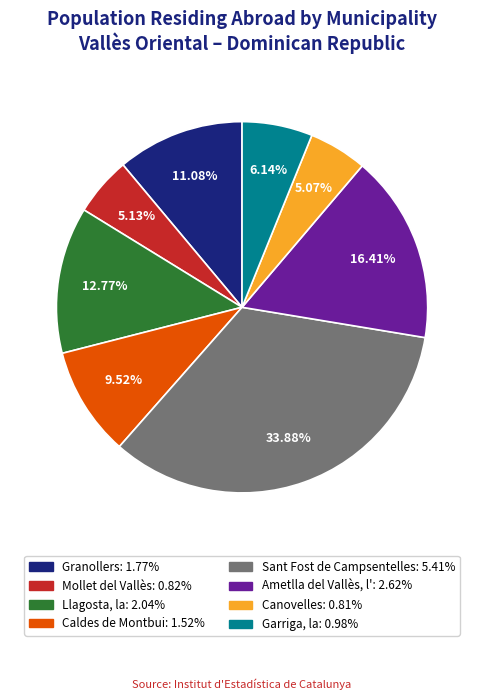

Is there a majority slice in this chart?

No